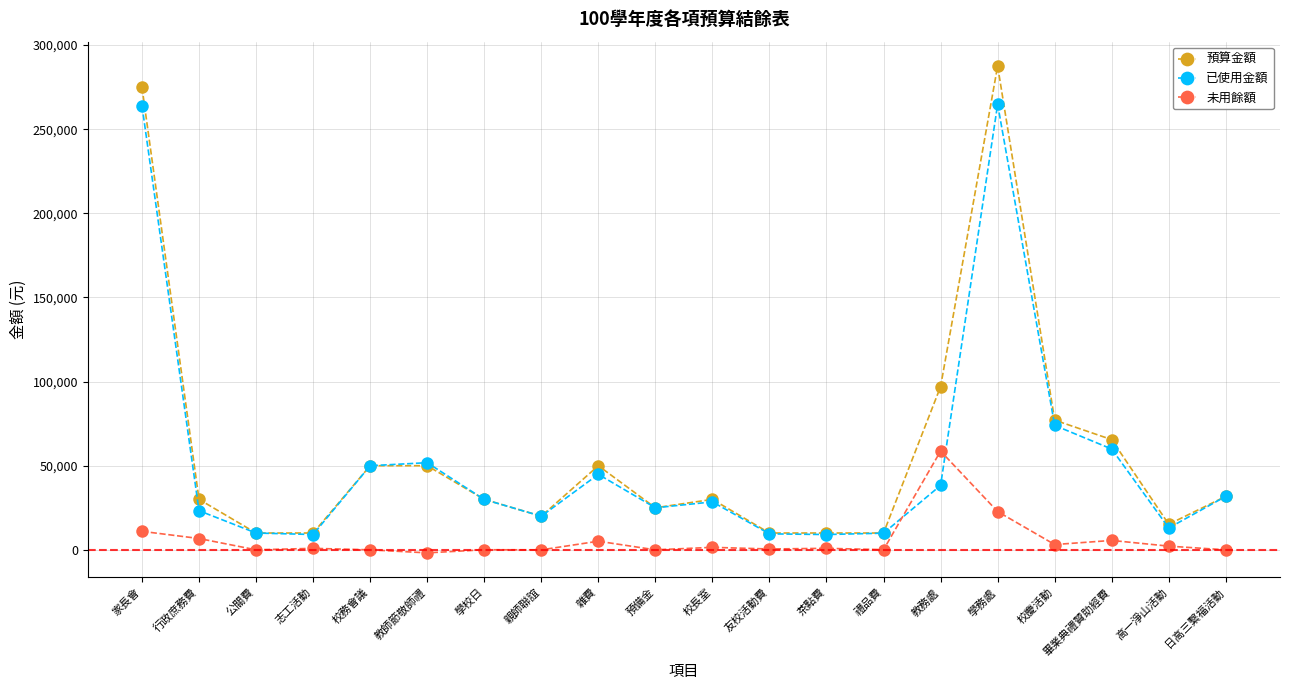

How many intersections are there between 未用餘額 and 已使用金額?

2